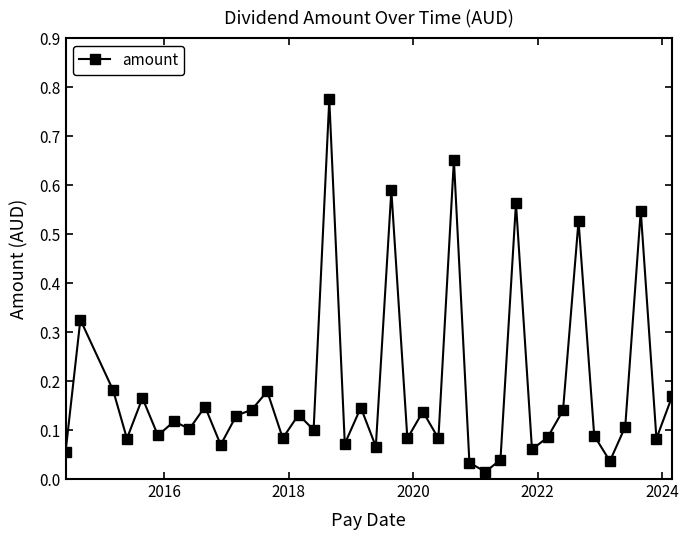

What is the sum of all values?

7.2